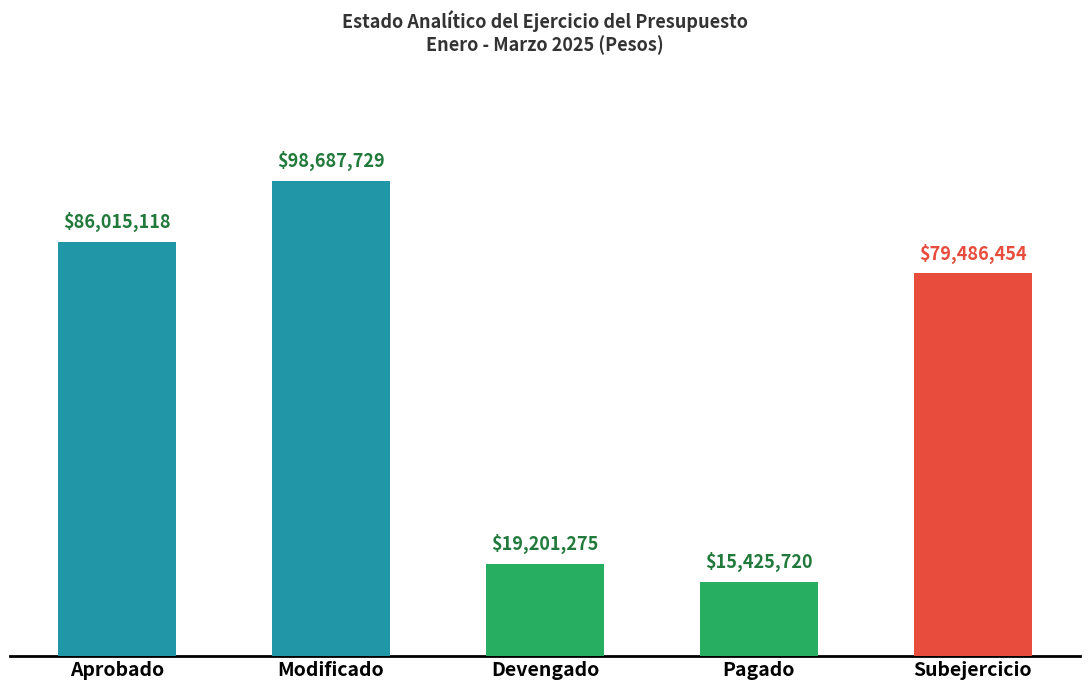

Which has a higher value, Subejercicio or Devengado?

Subejercicio